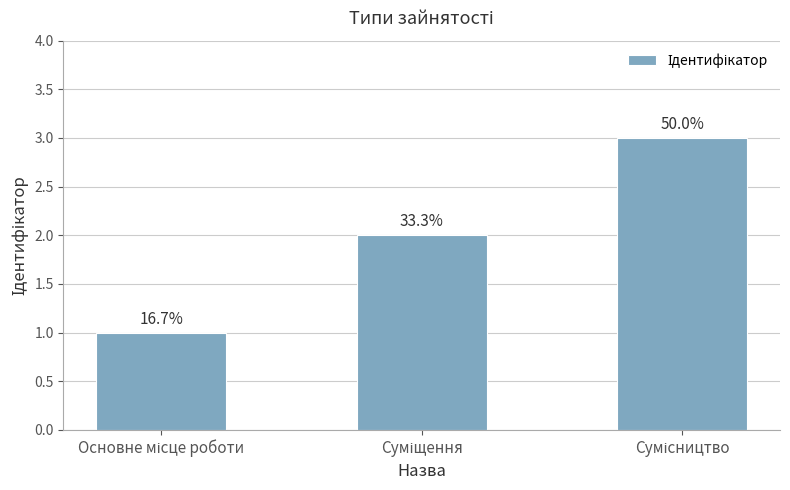

Does the chart contain stacked bars?

No